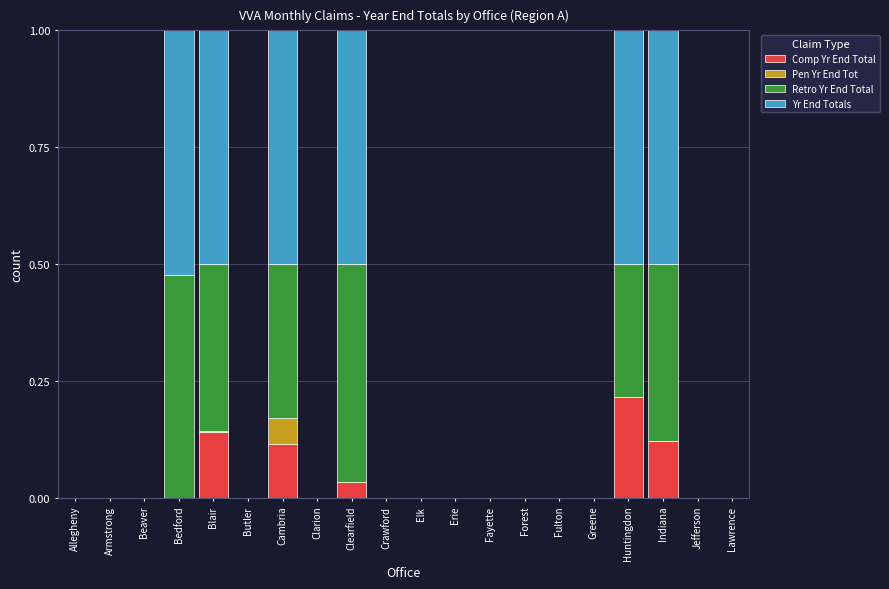

Are the bars horizontal?

No